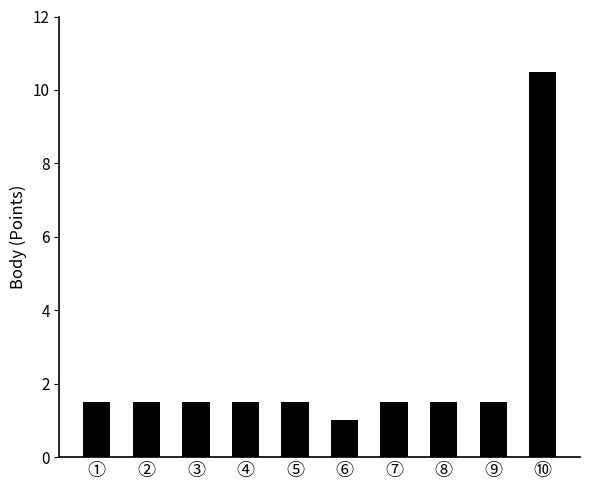

The chart shows a value of 16.8 at ⑩. True or false?

False